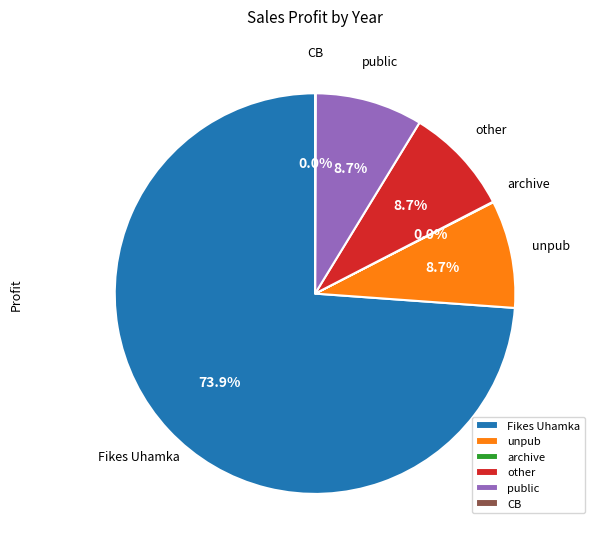

Is there a majority slice in this chart?

Yes